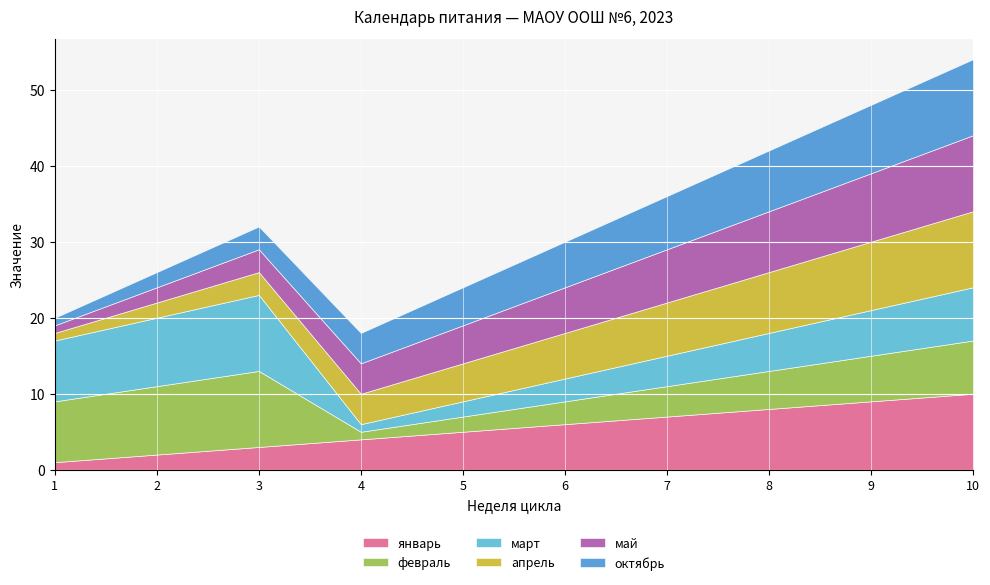

Which label corresponds to the largest value in the chart?

10